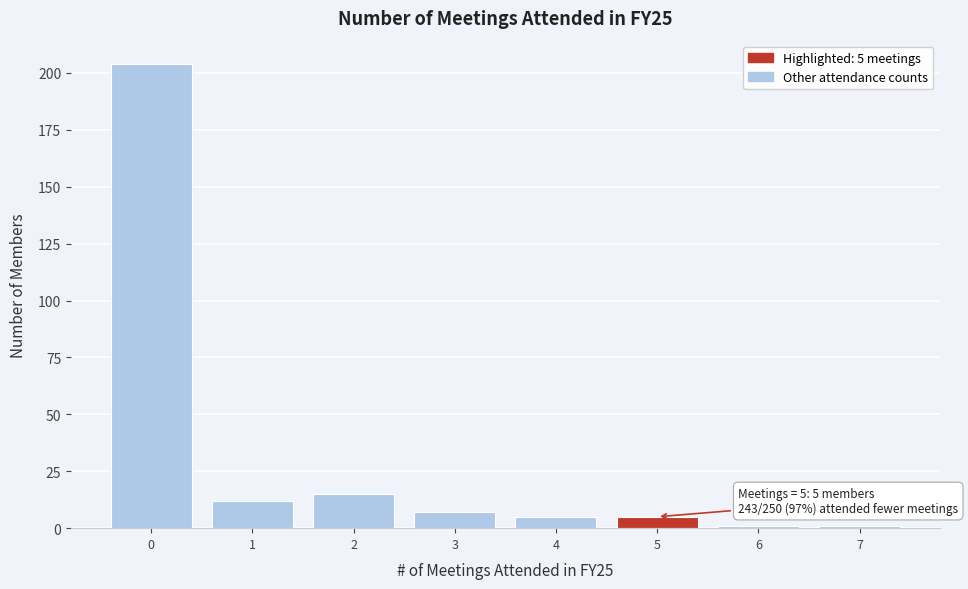

Over which range of the x-axis is the bar tallest?

-0.5 to 0.5